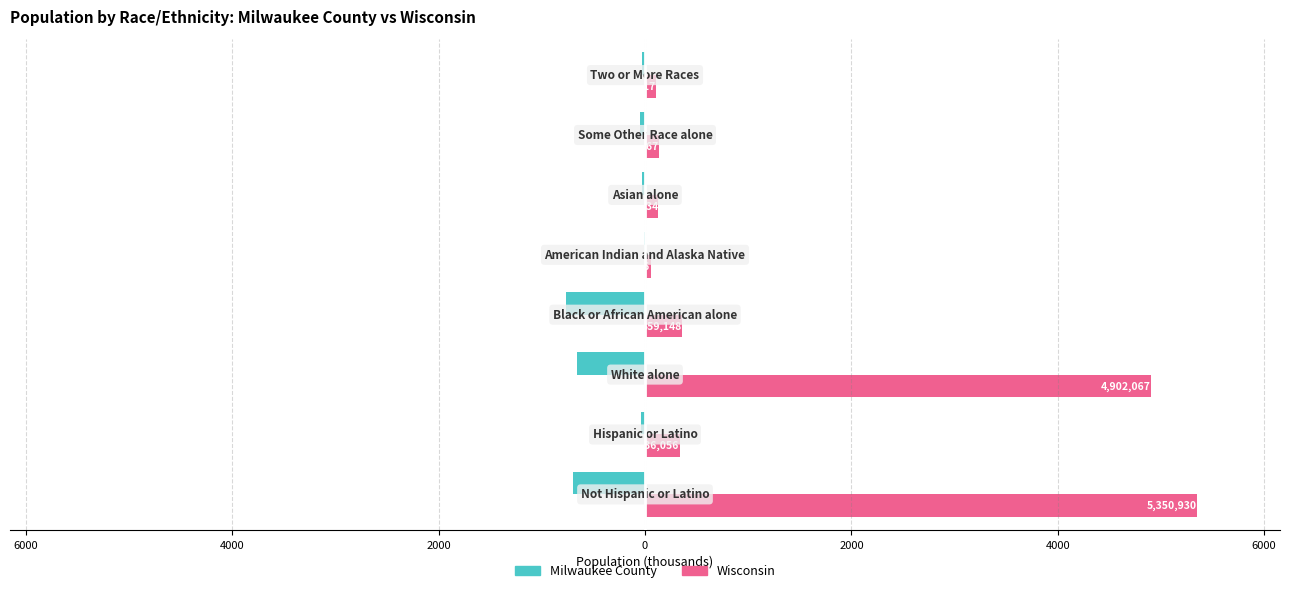

What are all the series names shown in the legend?

Milwaukee County, Wisconsin